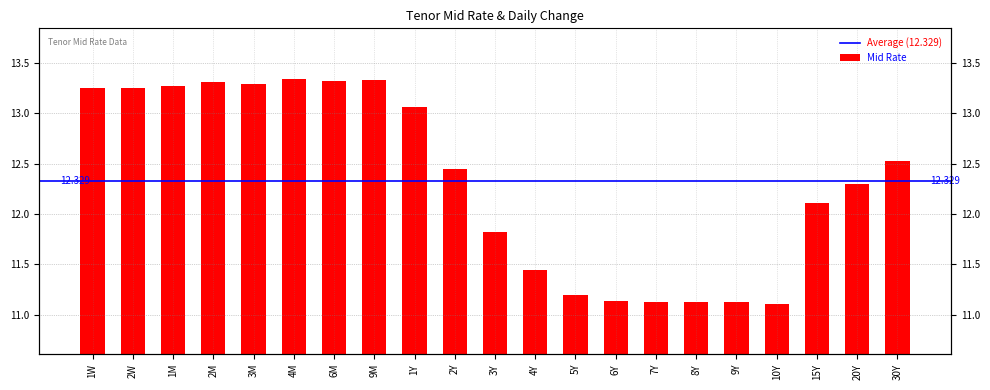

What value does the data have at 15Y?

12.1